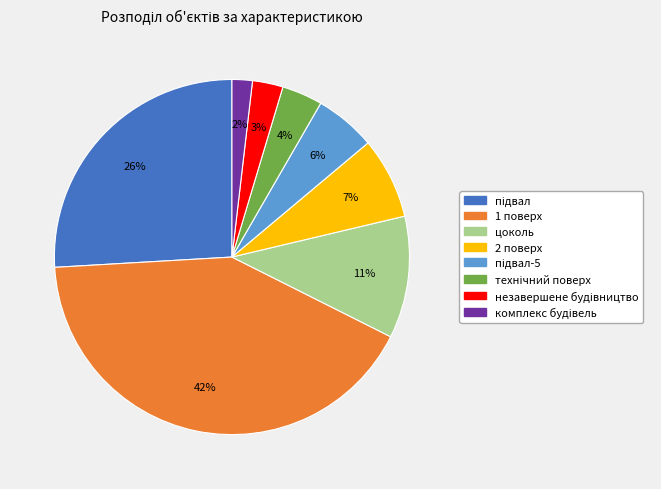

Is there a majority slice in this chart?

No